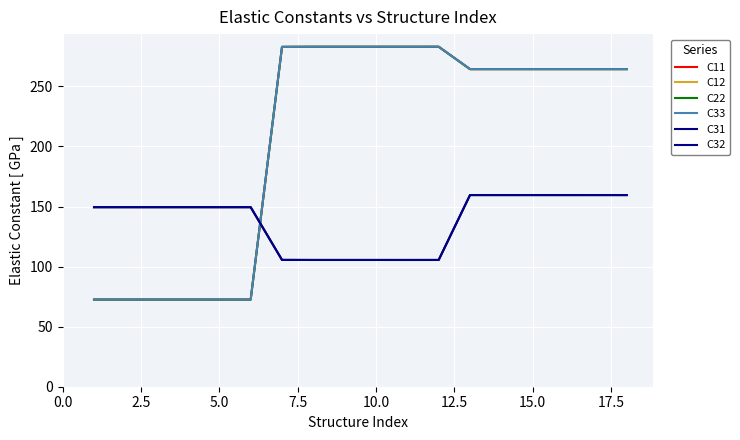

What is the lowest value of the C33 series?

72.5